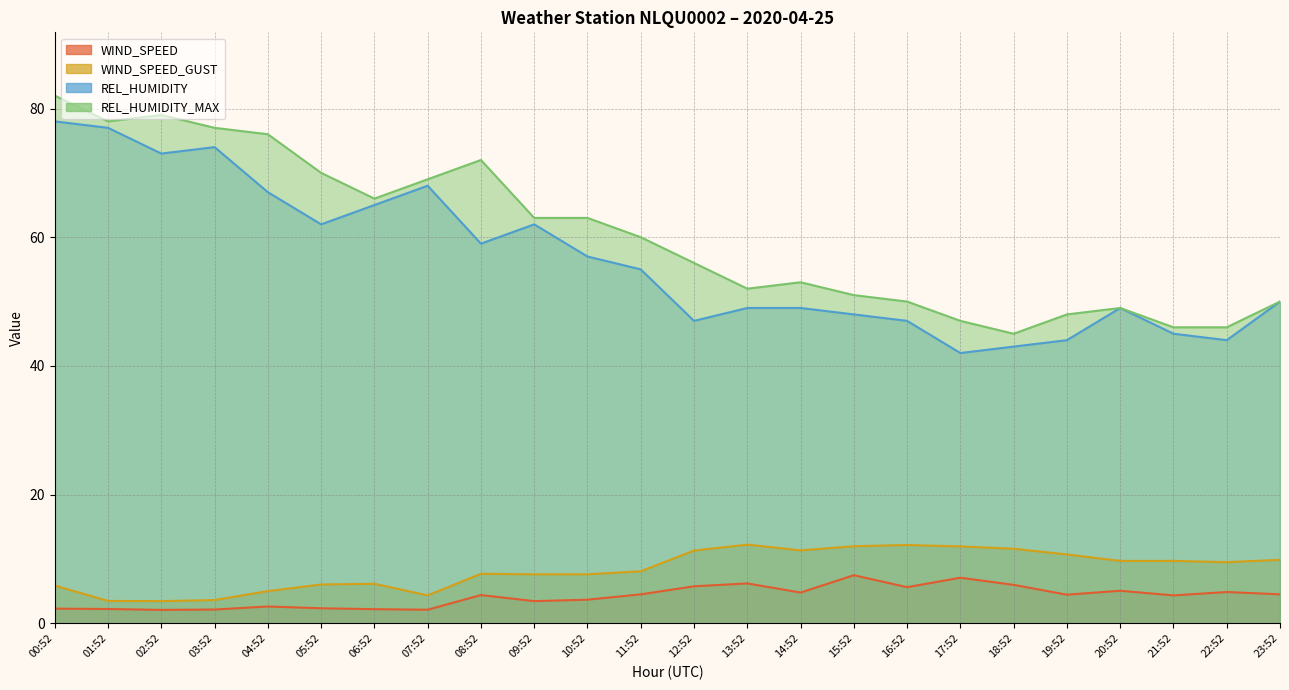

What is the sum of the WIND_SPEED_GUST values at 20:52 and 02:52?

13.1